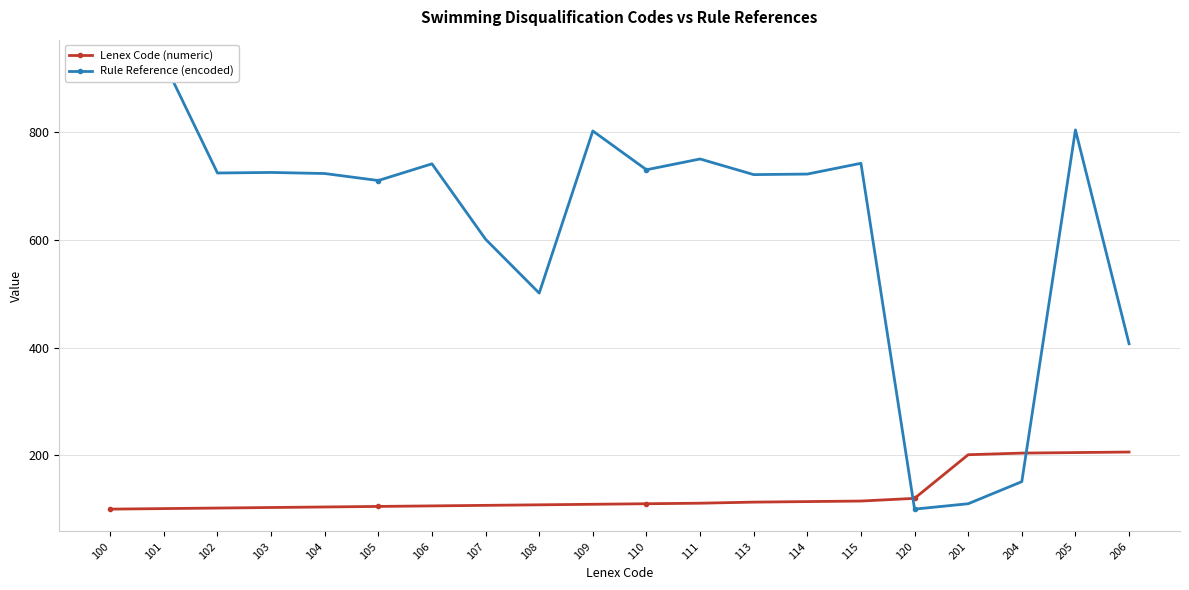

Between which two adjacent categories do Lenex Code (numeric) and Rule Reference (encoded) first intersect?

115 and 120